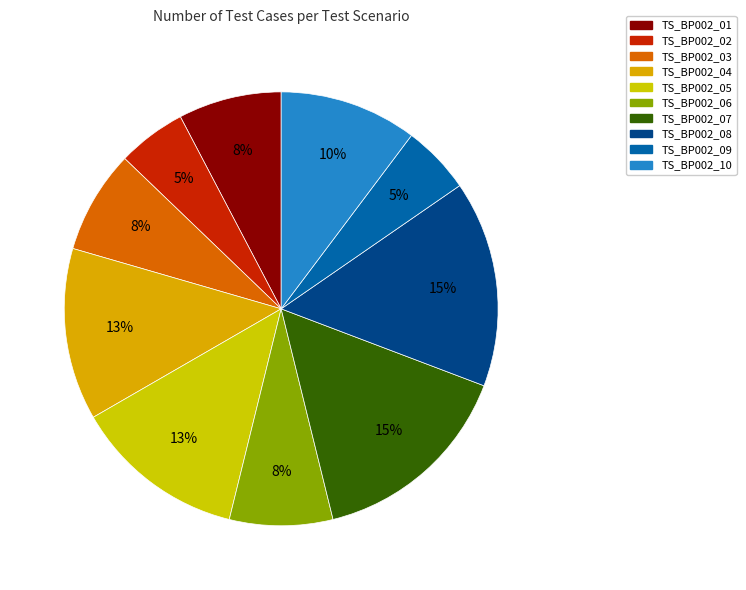

How many segments does this pie chart have?

10